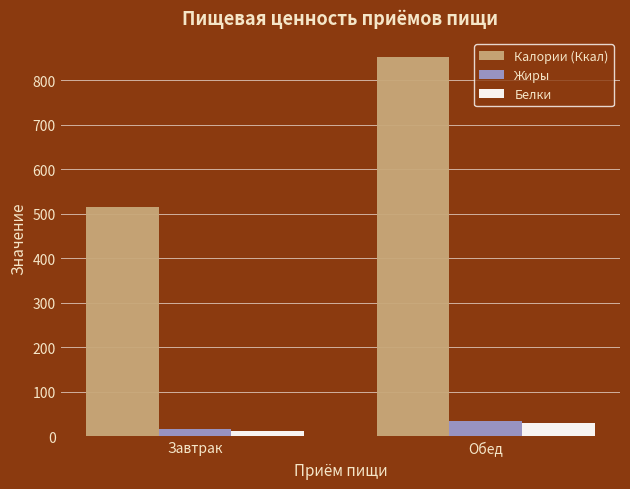

How many bars are there in each group?

3